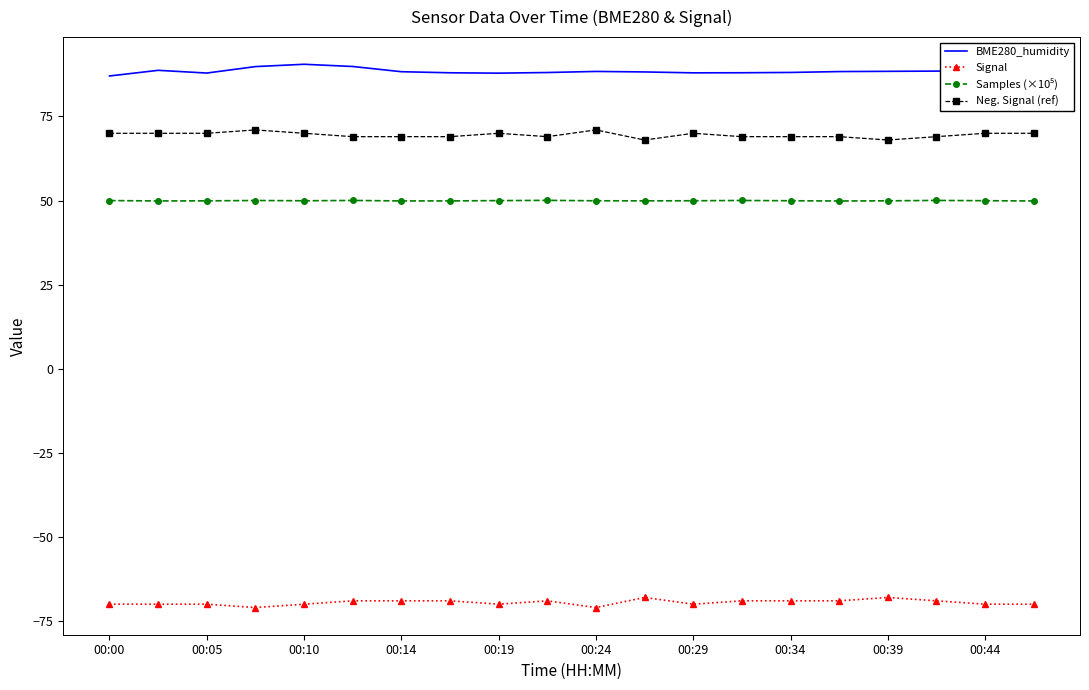

What is the maximum value for Signal?

-68.0